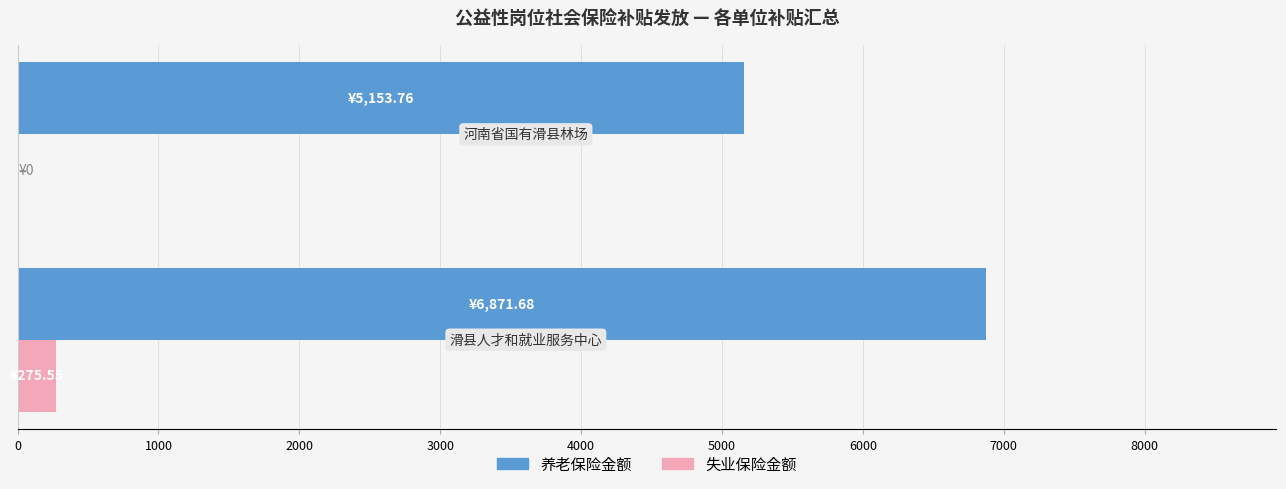

What is the greatest value displayed?

6871.7